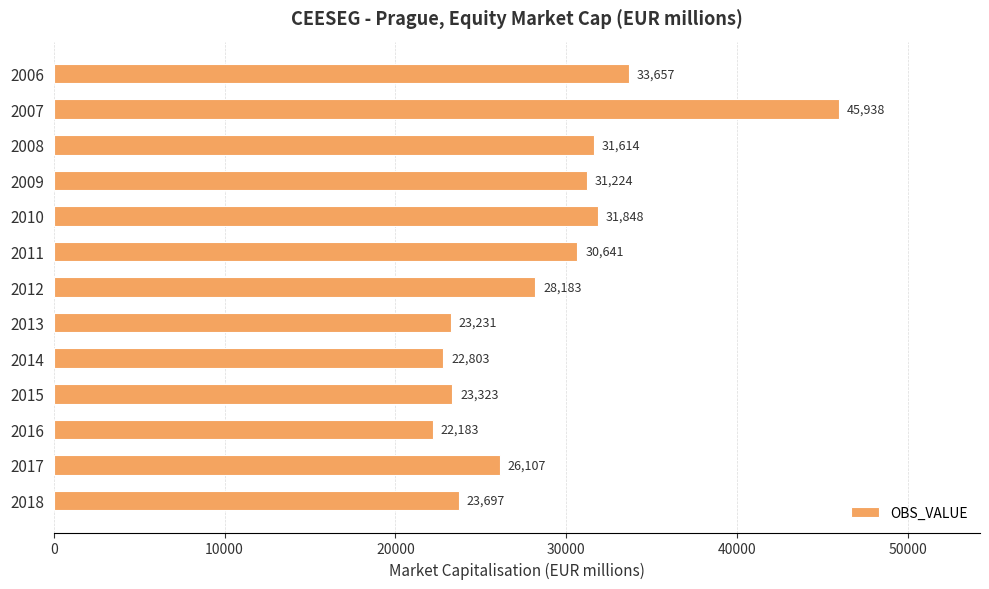

List the labels in order of value, smallest first.

2016, 2014, 2013, 2015, 2018, 2017, 2012, 2011, 2009, 2008, 2010, 2006, 2007